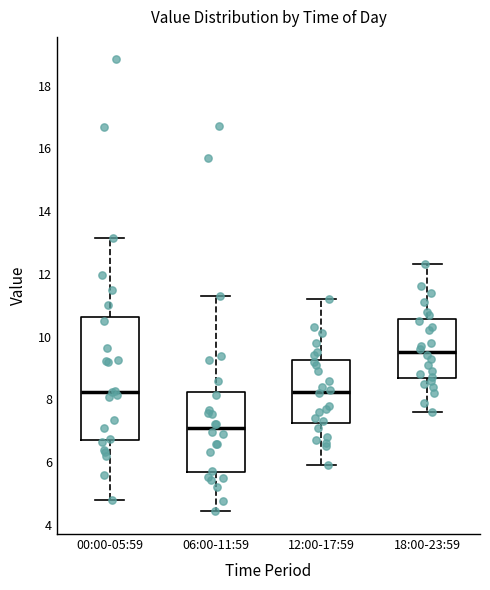

Reading left to right, transcribe this box plot: for each box, give where its median line is, the range the box spans, and where its two whiskers end, as read against the y-axis. The values are not printed on the chart, so give them approximately, as read against the axis.

00:00-05:59: median 8.2, box 6.8 to 10.6, whiskers 4.8 to 13.2
06:00-11:59: median 7.0, box 5.6 to 8.2, whiskers 4.4 to 11.4
12:00-17:59: median 8.2, box 7.2 to 9.2, whiskers 6.0 to 11.2
18:00-23:59: median 9.6, box 8.6 to 10.6, whiskers 7.6 to 12.4